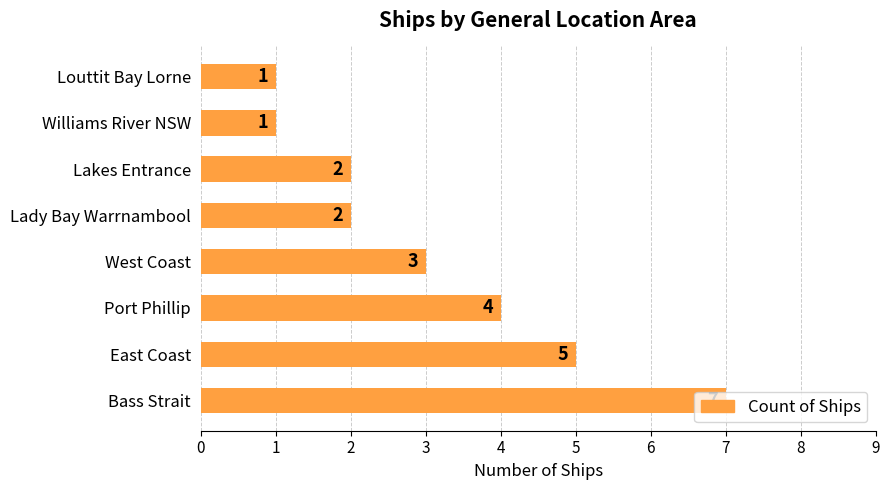

What is the difference between the maximum and minimum values?

6